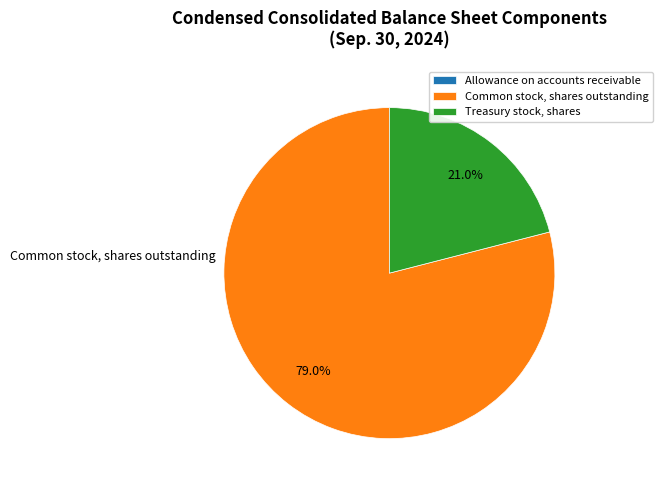

What percentage is the Treasury stock, shares slice, to the nearest percent?

21%